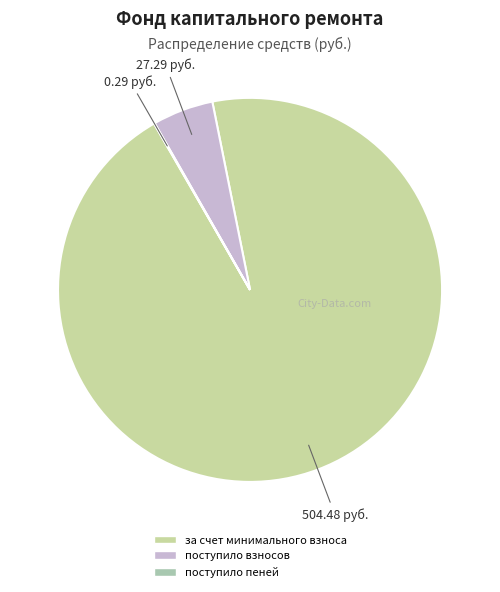

True or false: поступило пеней accounts for 0% of the total.

True